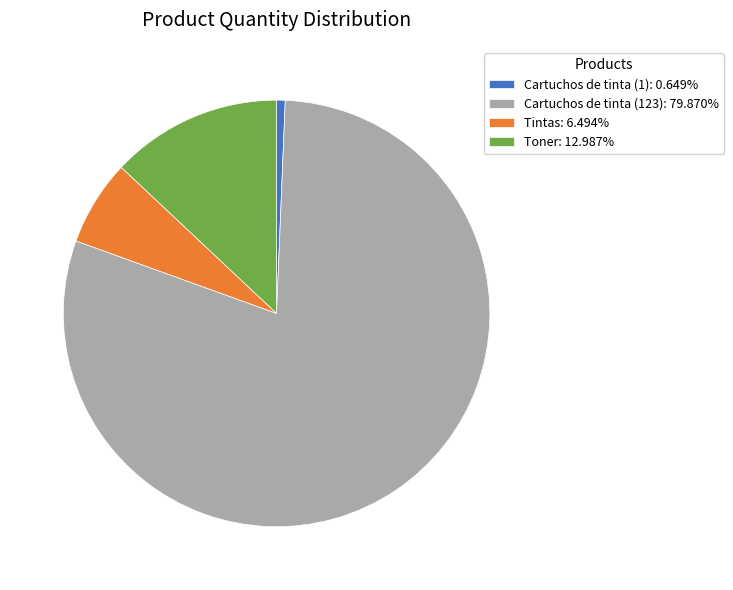

Combined, do Toner: 12.987% and Cartuchos de tinta (1): 0.649% account for over 50%?

No